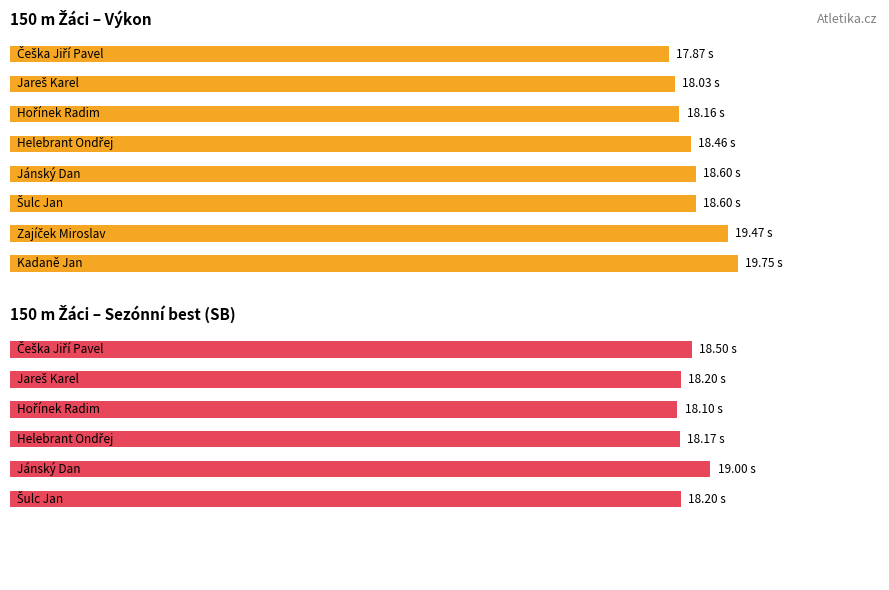

What are all the series names shown in the legend?

Výkon, SB